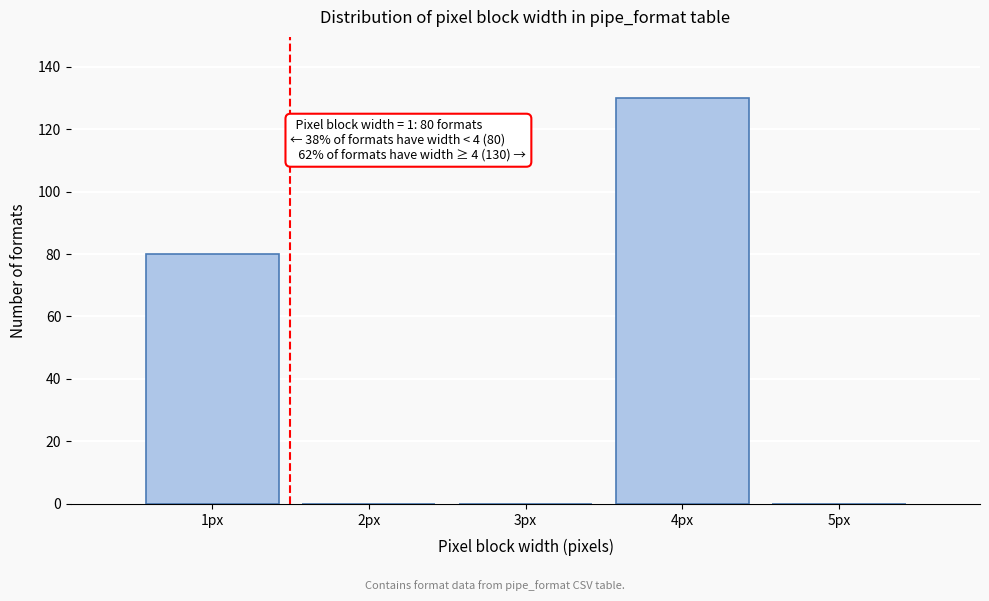

Reading left to right, extract all data points from this chart.

1px=80	2px=0	3px=0	4px=130	5px=0